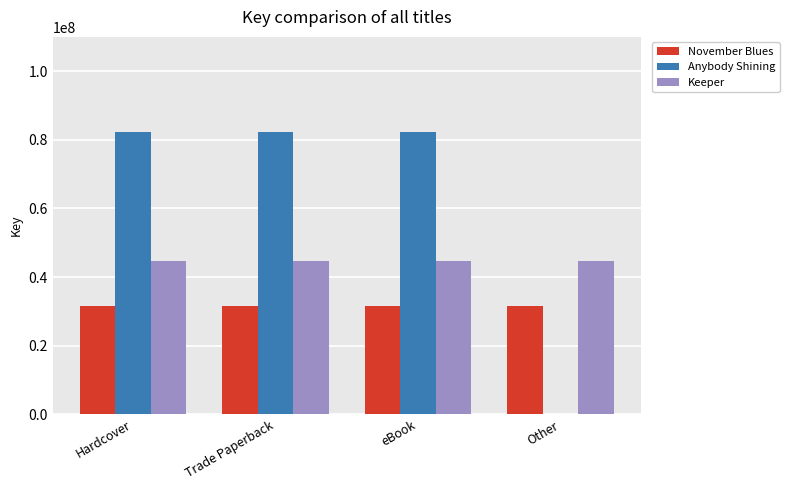

True or false: Anybody Shining has a value of 0 at Other.

True